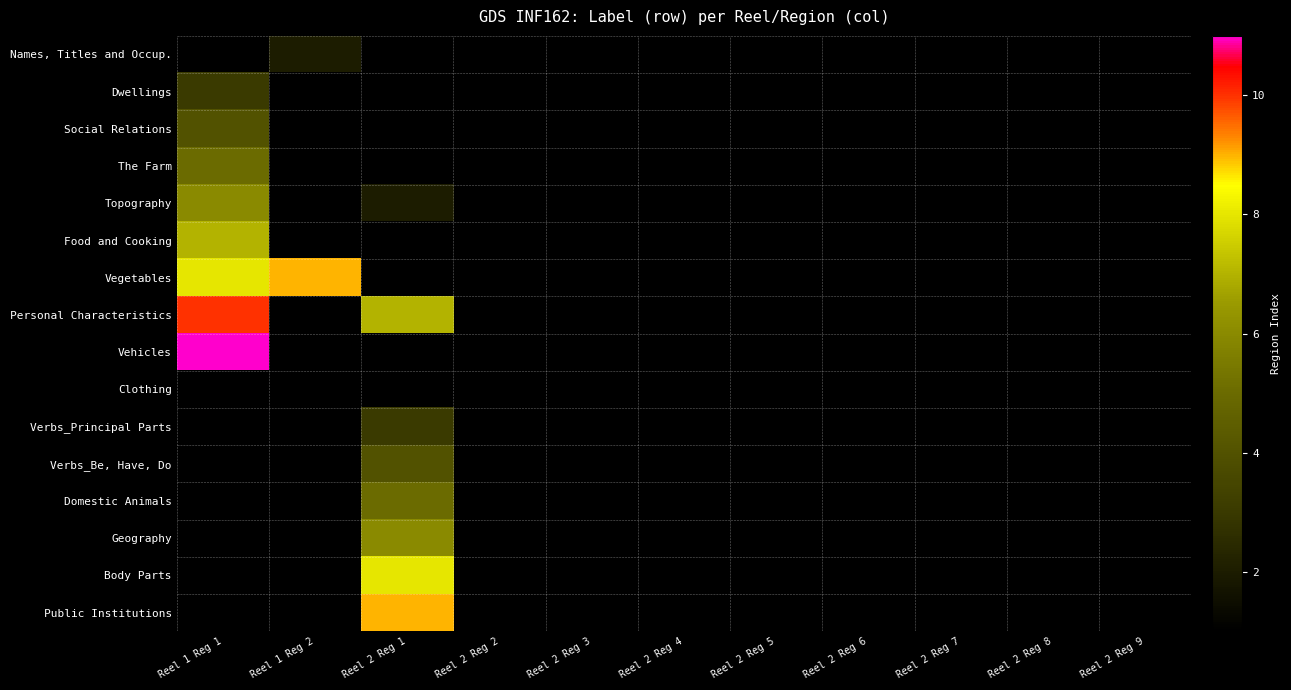

Which category has the highest value in the Personal Characteristics series?

Reel 1 Reg 1